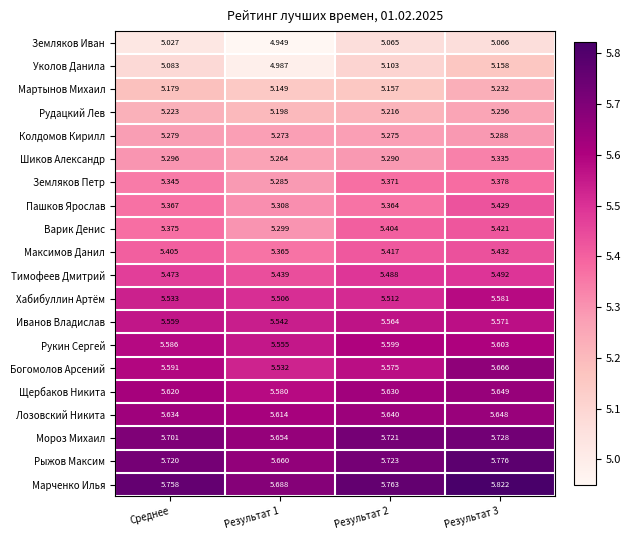

Which series has the largest range (max minus min)?

Уколов Данила